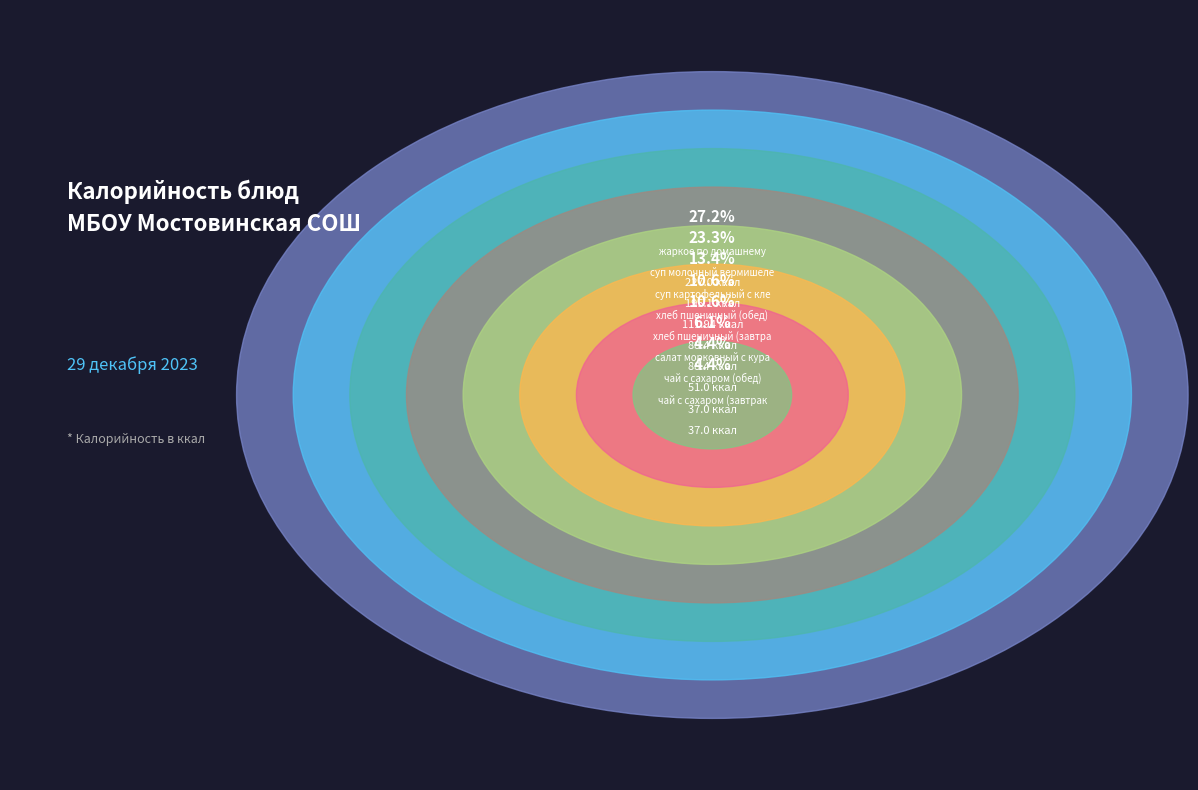

Is суп картофельный с клецками the majority of the pie?

No